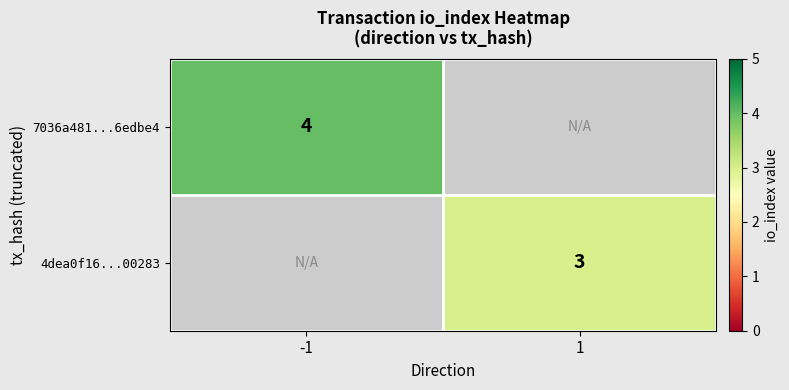

The 4dea0f16...00283 series shows 5 at 1. True or false?

False